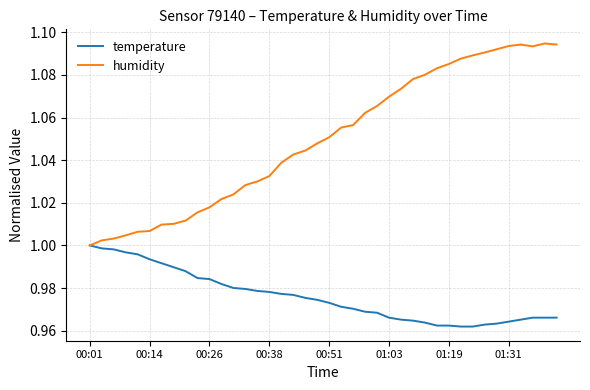

Does the chart have visible grid lines?

Yes